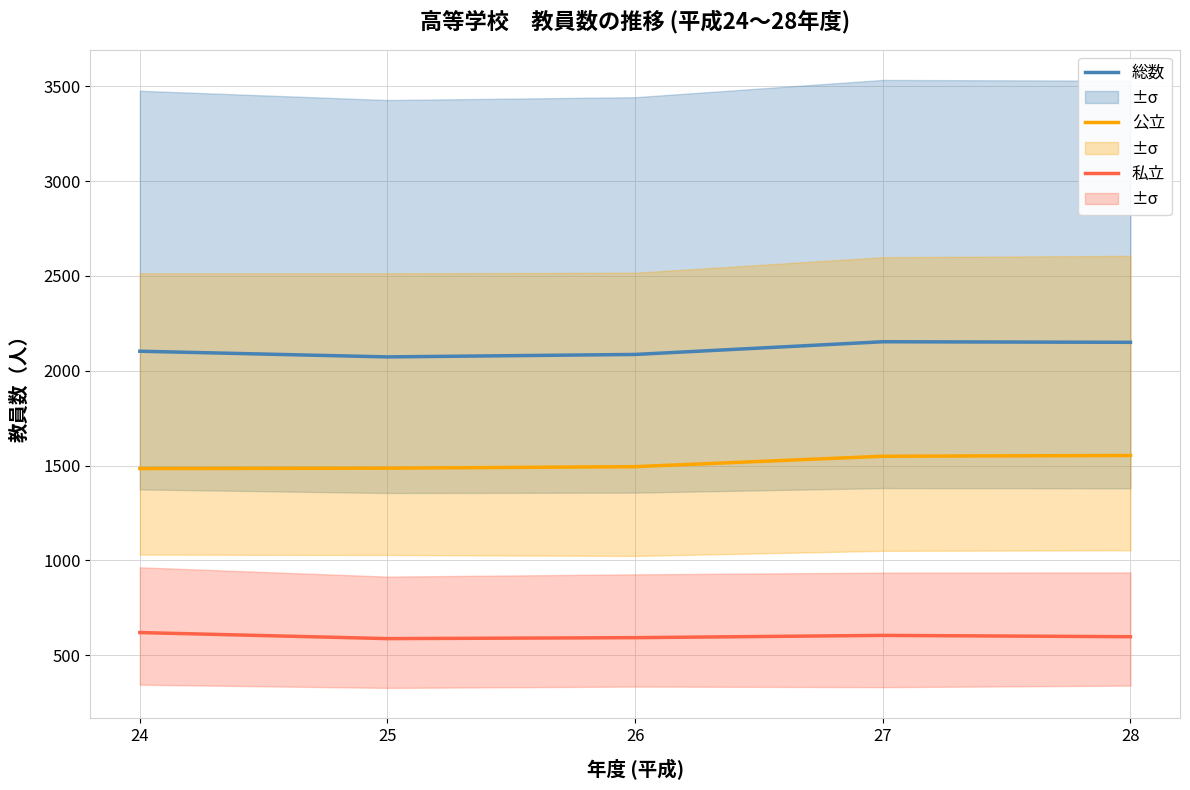

True or false: 私立 and 総数 cross at least once.

False